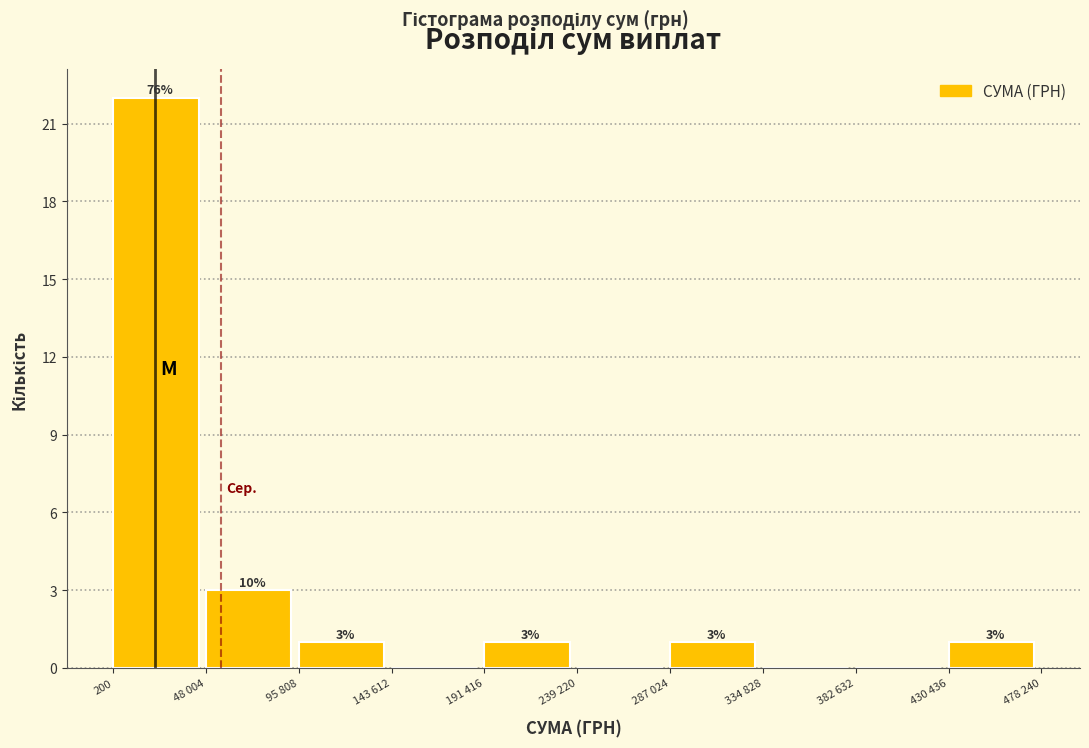

Reading right to left, list all the values displayed in this chart.

430 436=1	382 632=0	334 828=0	287 024=1	239 220=0	191 416=1	143 612=0	95 808=1	48 004=3	200=22